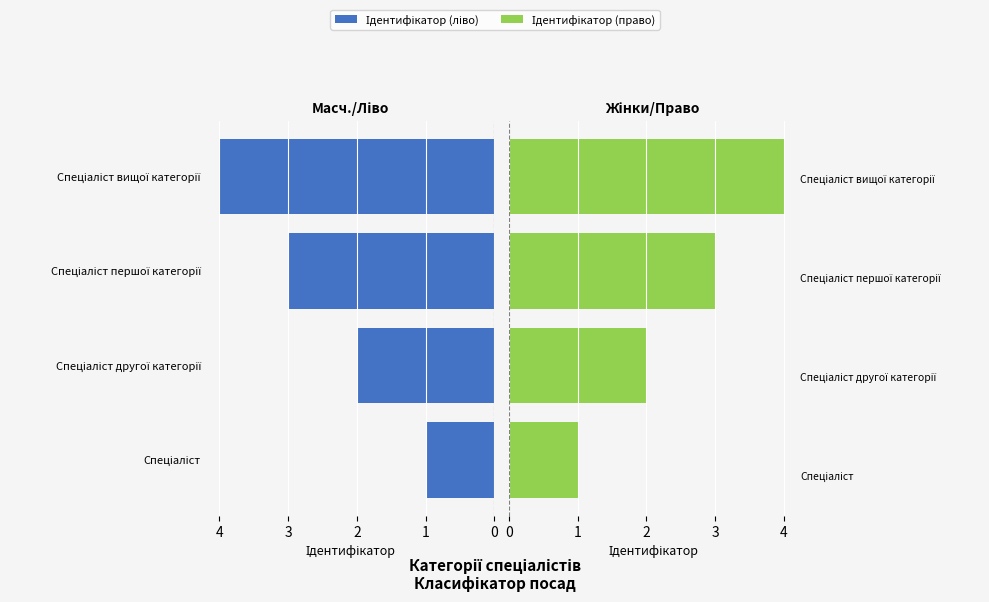

How many bars are there in total?

8